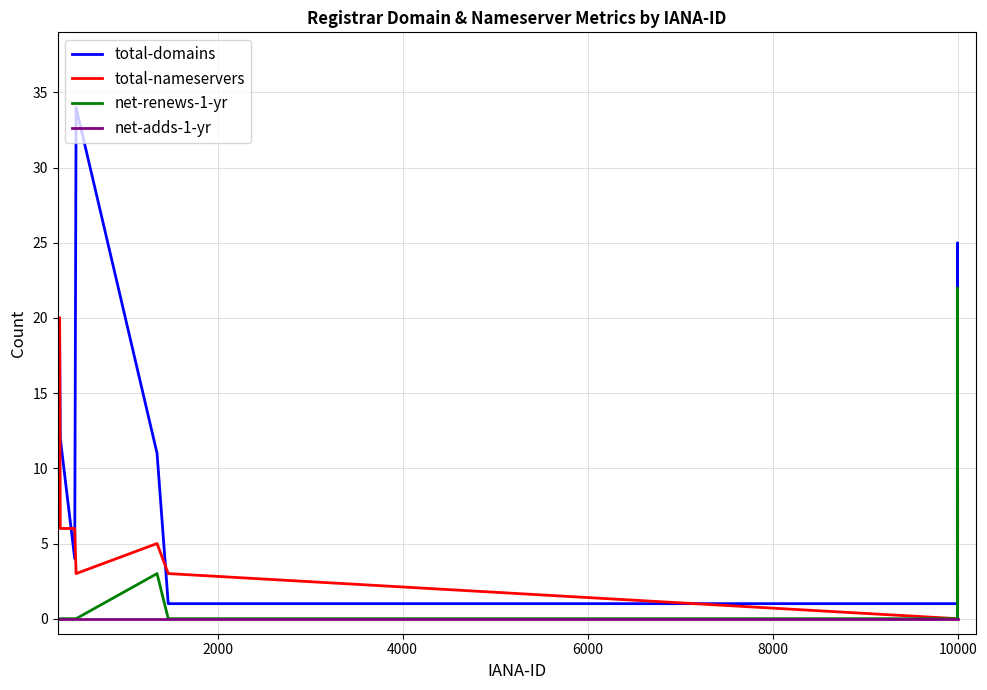

Rank the series by their average value, from lowest to highest.

net-adds-1-yr, net-renews-1-yr, total-nameservers, total-domains